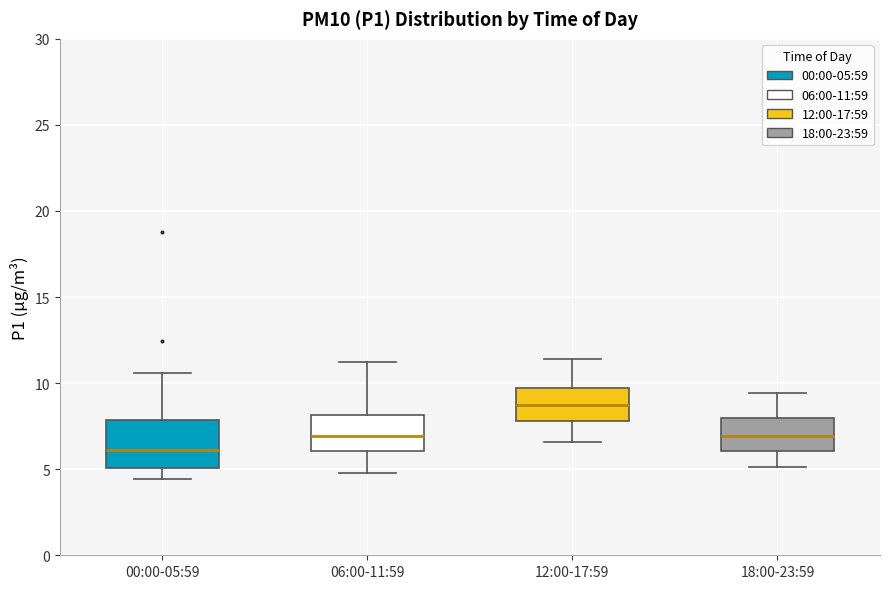

Reading left to right, transcribe this box plot: for each box, give where its median line is, the range the box spans, and where its two whiskers end, as read against the y-axis. The values are not printed on the chart, so give them approximately, as read against the axis.

00:00-05:59: median 6.0, box 5.0 to 8.0, whiskers 4.5 to 10.5
06:00-11:59: median 7.0, box 6.0 to 8.0, whiskers 5.0 to 11.0
12:00-17:59: median 9.0, box 8.0 to 9.5, whiskers 6.5 to 11.5
18:00-23:59: median 7.0, box 6.0 to 8.0, whiskers 5.0 to 9.5